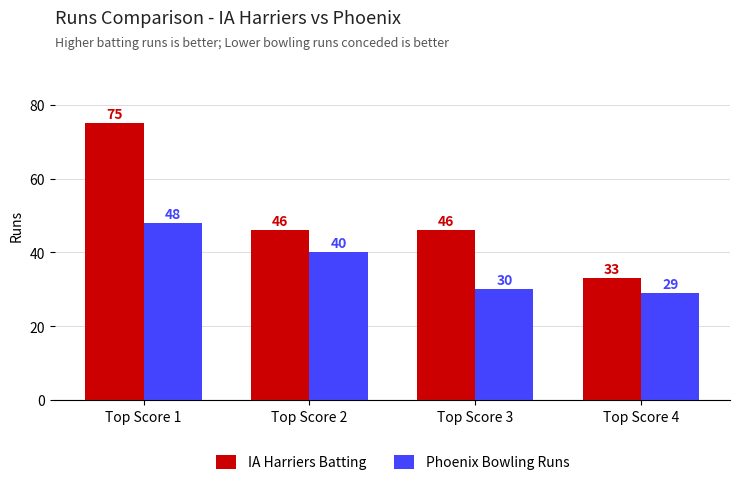

Reading right to left, transcribe all the data shown in this chart.

IA Harriers Batting: Top Score 4=33	Top Score 3=46	Top Score 2=46	Top Score 1=75
Phoenix Bowling Runs: Top Score 4=29	Top Score 3=30	Top Score 2=40	Top Score 1=48